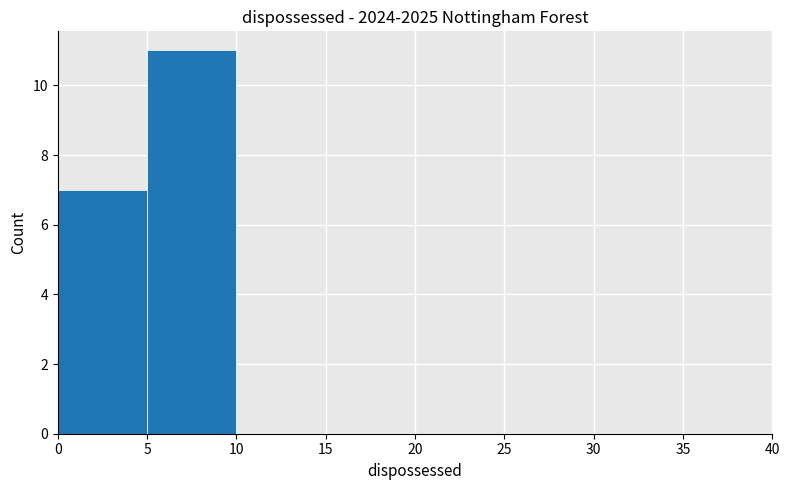

Reading left to right, list every bar in this chart as the range it spans on the x-axis followed by its height. The values are not printed on the chart, so give them approximately, as read against the axis.

0 to 5: 7
5 to 10: 11
10 to 15: 0
15 to 20: 0
20 to 25: 0
25 to 30: 0
30 to 35: 0
35 to 40: 0